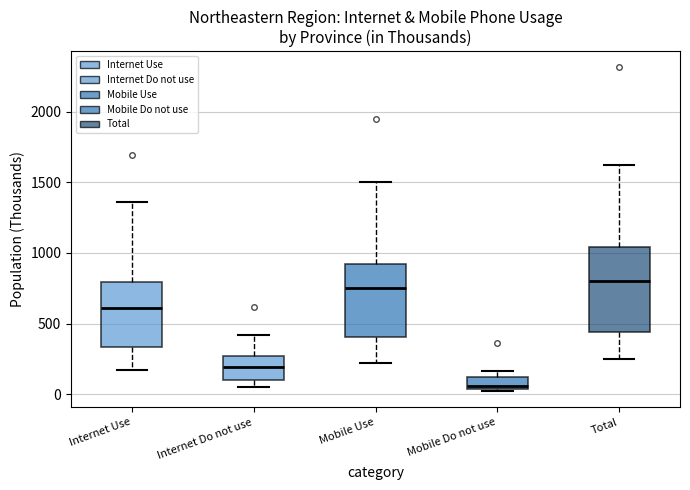

Comparing the boxes themselves (not the whiskers), which one is the tallest?

Total